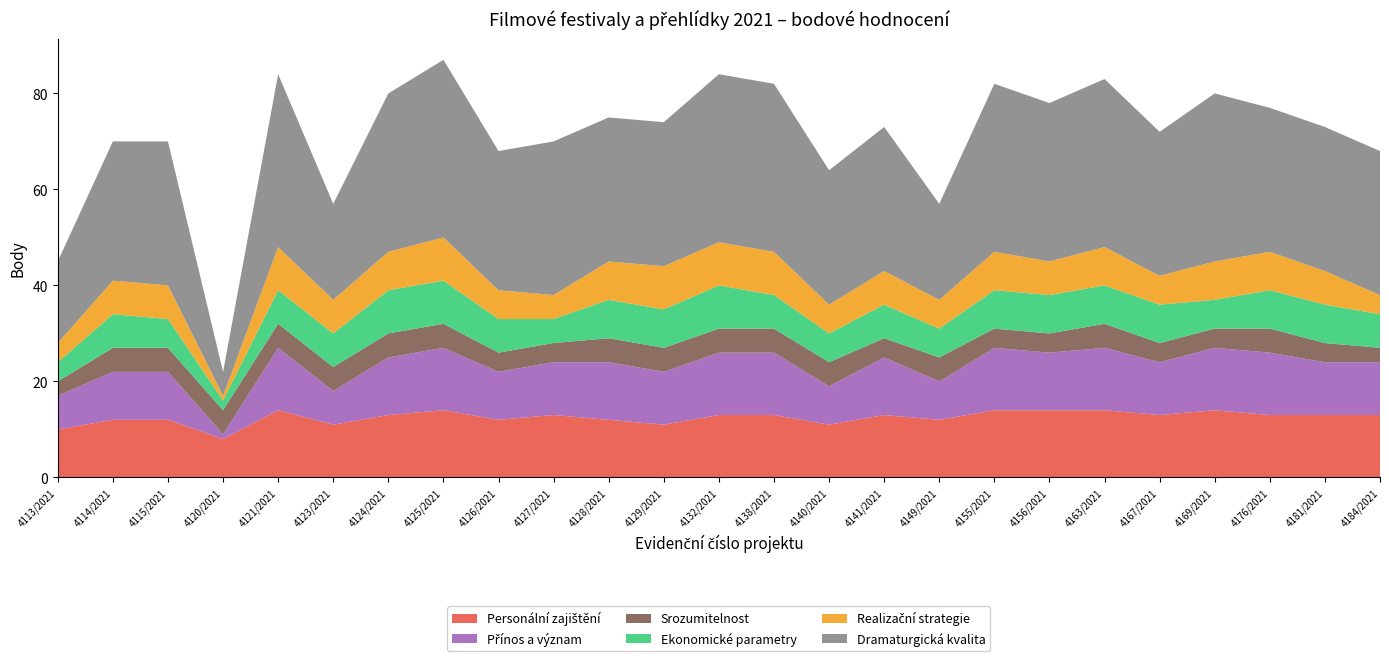

Reading right to left, extract all data points from this chart.

Personální zajištění: 4184/2021=13	4181/2021=13	4176/2021=13	4169/2021=14	4167/2021=13	4163/2021=14	4156/2021=14	4155/2021=14	4149/2021=12	4141/2021=13	4140/2021=11	4138/2021=13	4132/2021=13	4129/2021=11	4128/2021=12	4127/2021=13	4126/2021=12	4125/2021=14	4124/2021=13	4123/2021=11	4121/2021=14	4120/2021=8	4115/2021=12	4114/2021=12	4113/2021=10
Přínos a význam: 4184/2021=11	4181/2021=11	4176/2021=13	4169/2021=13	4167/2021=11	4163/2021=13	4156/2021=12	4155/2021=13	4149/2021=8	4141/2021=12	4140/2021=8	4138/2021=13	4132/2021=13	4129/2021=11	4128/2021=12	4127/2021=11	4126/2021=10	4125/2021=13	4124/2021=12	4123/2021=7	4121/2021=13	4120/2021=1	4115/2021=10	4114/2021=10	4113/2021=7
Srozumitelnost: 4184/2021=3	4181/2021=4	4176/2021=5	4169/2021=4	4167/2021=4	4163/2021=5	4156/2021=4	4155/2021=4	4149/2021=5	4141/2021=4	4140/2021=5	4138/2021=5	4132/2021=5	4129/2021=5	4128/2021=5	4127/2021=4	4126/2021=4	4125/2021=5	4124/2021=5	4123/2021=5	4121/2021=5	4120/2021=5	4115/2021=5	4114/2021=5	4113/2021=3
Ekonomické parametry: 4184/2021=7	4181/2021=8	4176/2021=8	4169/2021=6	4167/2021=8	4163/2021=8	4156/2021=8	4155/2021=8	4149/2021=6	4141/2021=7	4140/2021=6	4138/2021=7	4132/2021=9	4129/2021=8	4128/2021=8	4127/2021=5	4126/2021=7	4125/2021=9	4124/2021=9	4123/2021=7	4121/2021=7	4120/2021=2	4115/2021=6	4114/2021=7	4113/2021=4
Realizační strategie: 4184/2021=4	4181/2021=7	4176/2021=8	4169/2021=8	4167/2021=6	4163/2021=8	4156/2021=7	4155/2021=8	4149/2021=6	4141/2021=7	4140/2021=6	4138/2021=9	4132/2021=9	4129/2021=9	4128/2021=8	4127/2021=5	4126/2021=6	4125/2021=9	4124/2021=8	4123/2021=7	4121/2021=9	4120/2021=1	4115/2021=7	4114/2021=7	4113/2021=4
Dramaturgická kvalita: 4184/2021=30	4181/2021=30	4176/2021=30	4169/2021=35	4167/2021=30	4163/2021=35	4156/2021=33	4155/2021=35	4149/2021=20	4141/2021=30	4140/2021=28	4138/2021=35	4132/2021=35	4129/2021=30	4128/2021=30	4127/2021=32	4126/2021=29	4125/2021=37	4124/2021=33	4123/2021=20	4121/2021=36	4120/2021=5	4115/2021=30	4114/2021=29	4113/2021=17